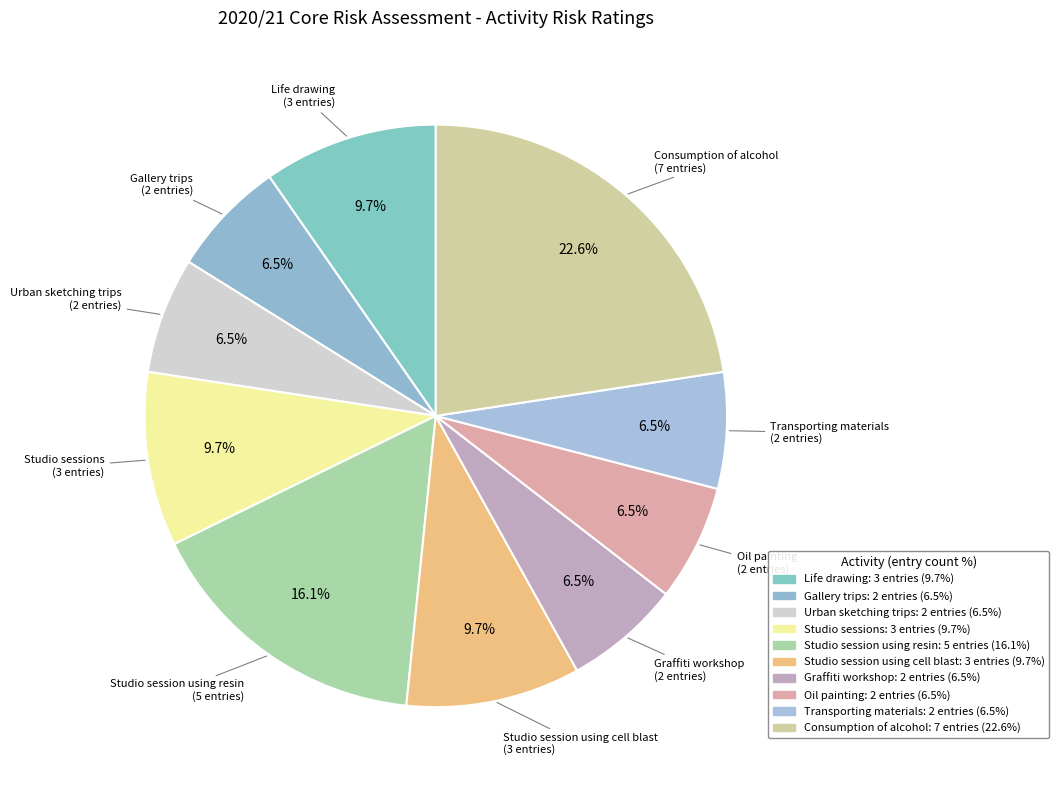

How many slices are in this pie chart?

10